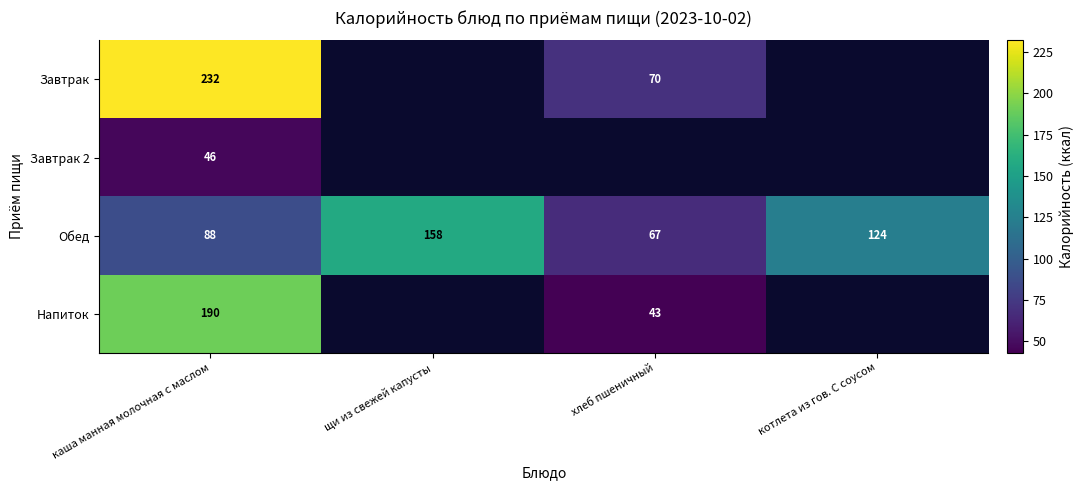

At which category is the sum across all series the highest?

каша манная молочная с маслом